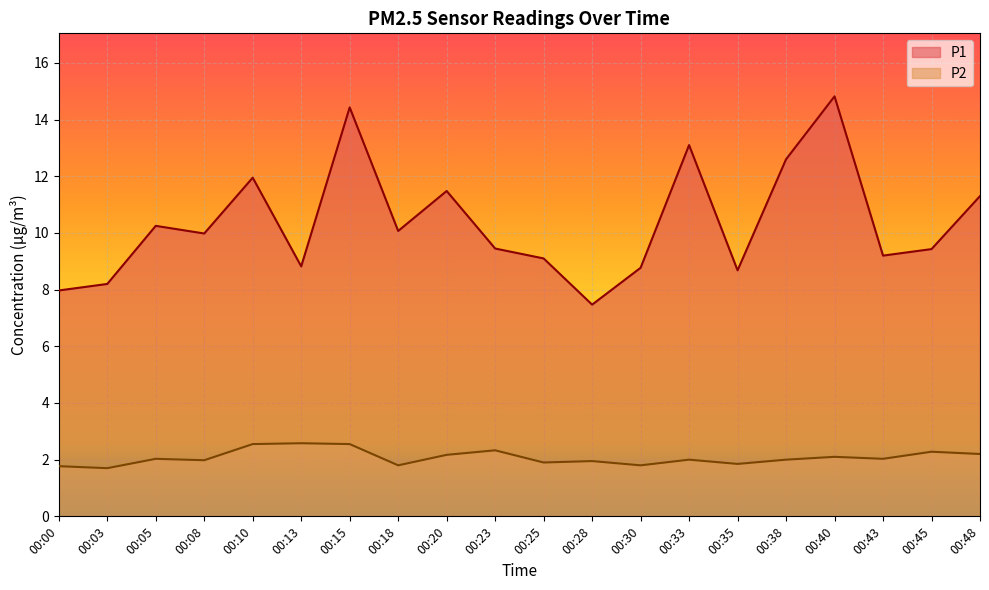

Between 00:15 and 00:35, which series saw the biggest shift?

P1